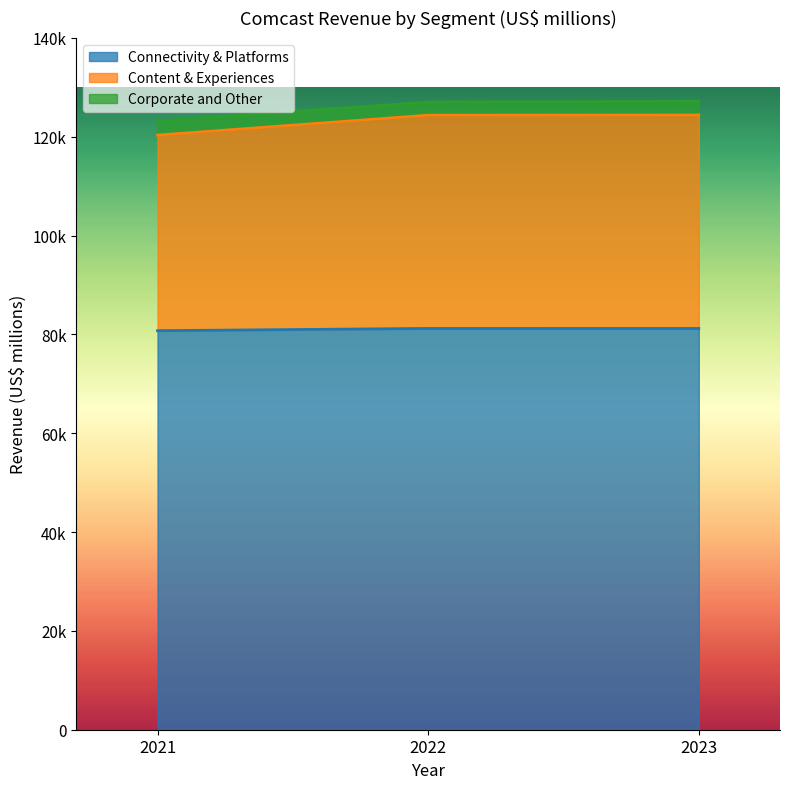

What is the value of the Connectivity & Platforms point at the 1st from the left?

80750